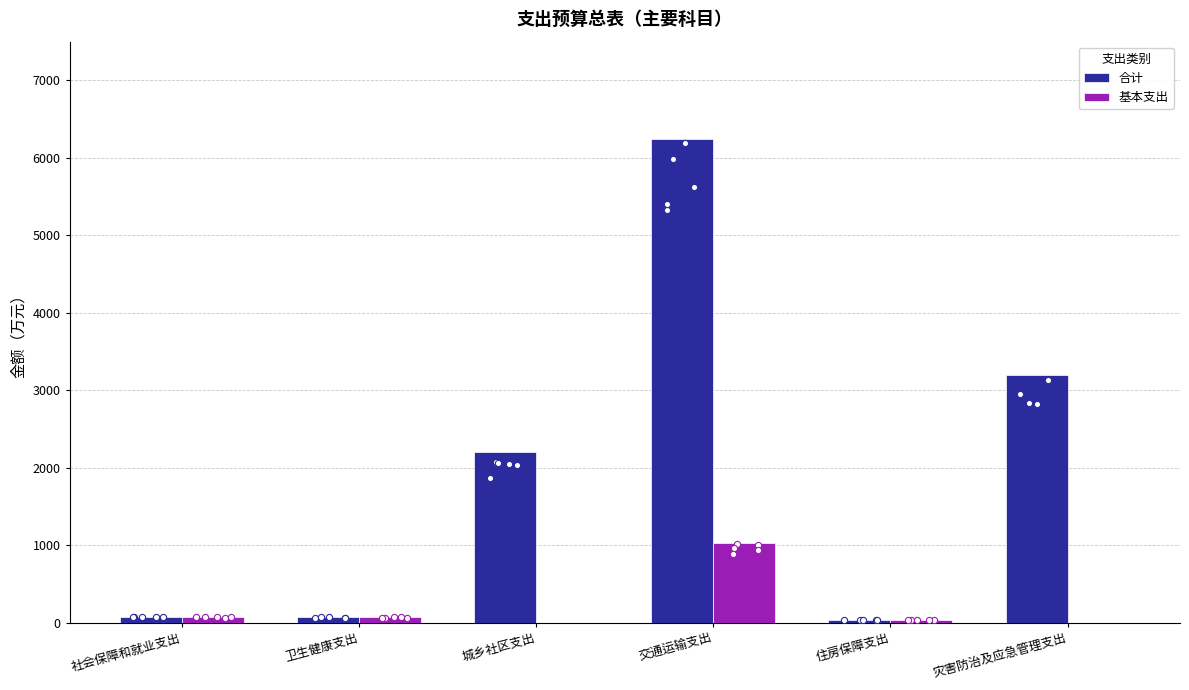

Is the value of 基本支出 at 社会保障和就业支出 greater than the value of 合计 at 住房保障支出?

Yes